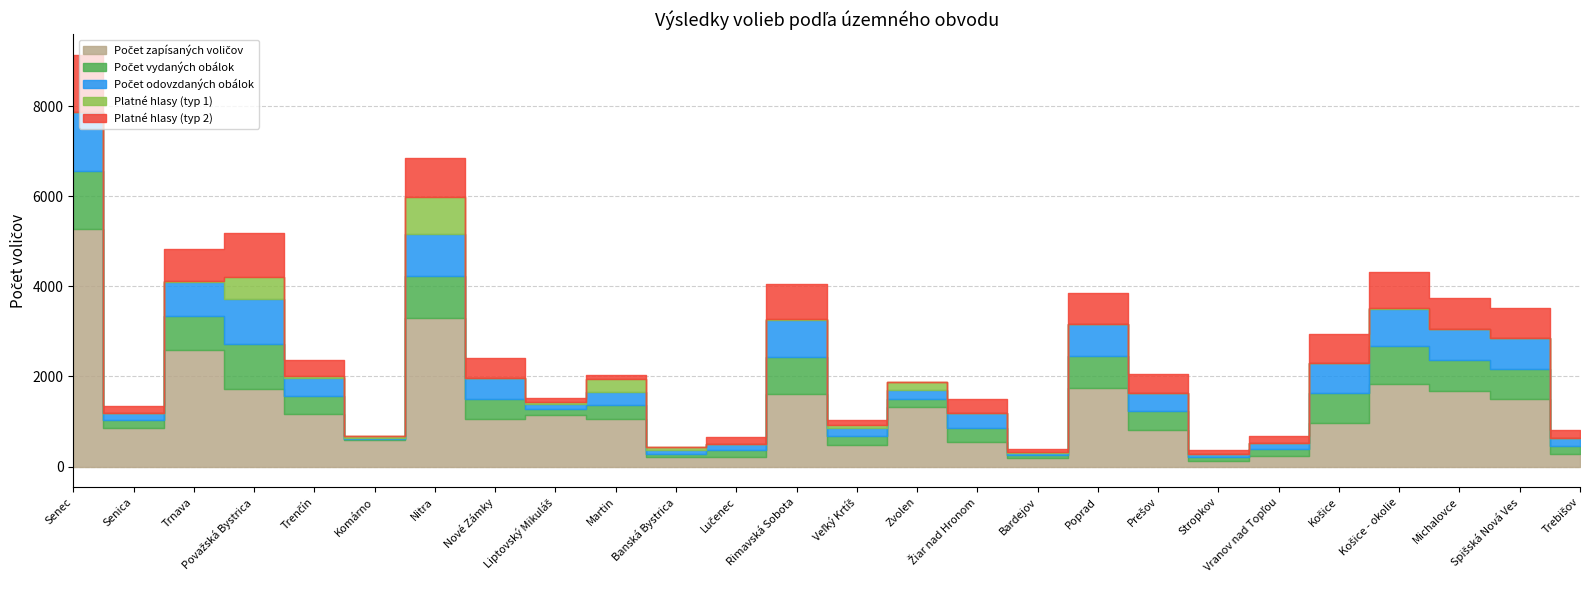

What value does the Počet odovzdaných obálok series have at Nitra, to the nearest 10?

930